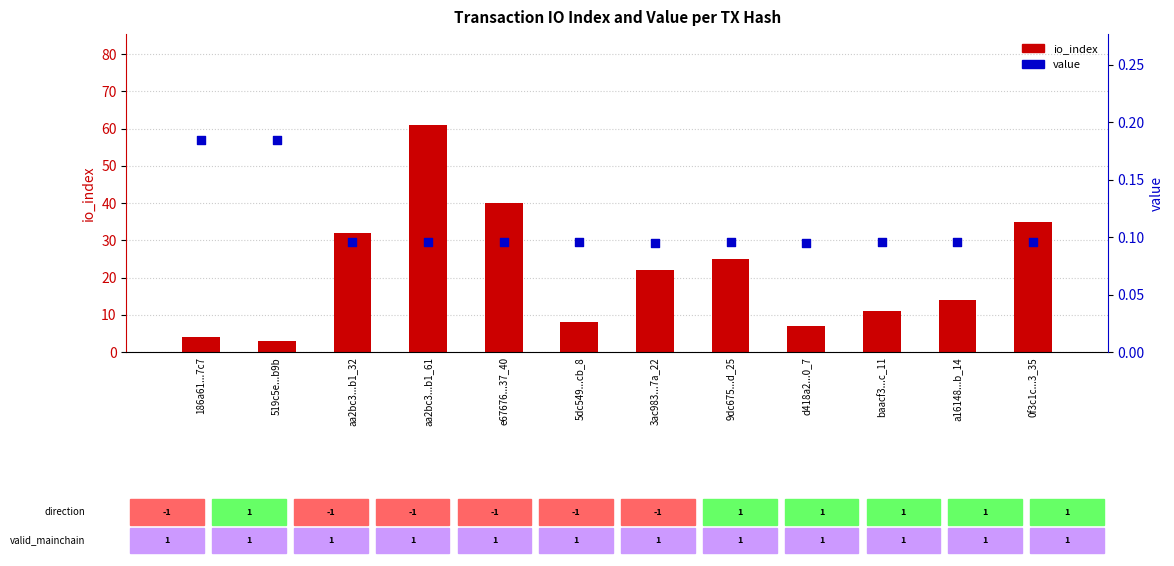

Is the value of io_index at 0f3c1c...3_35 greater than the value of value at aa2bc3...b1_61?

Yes